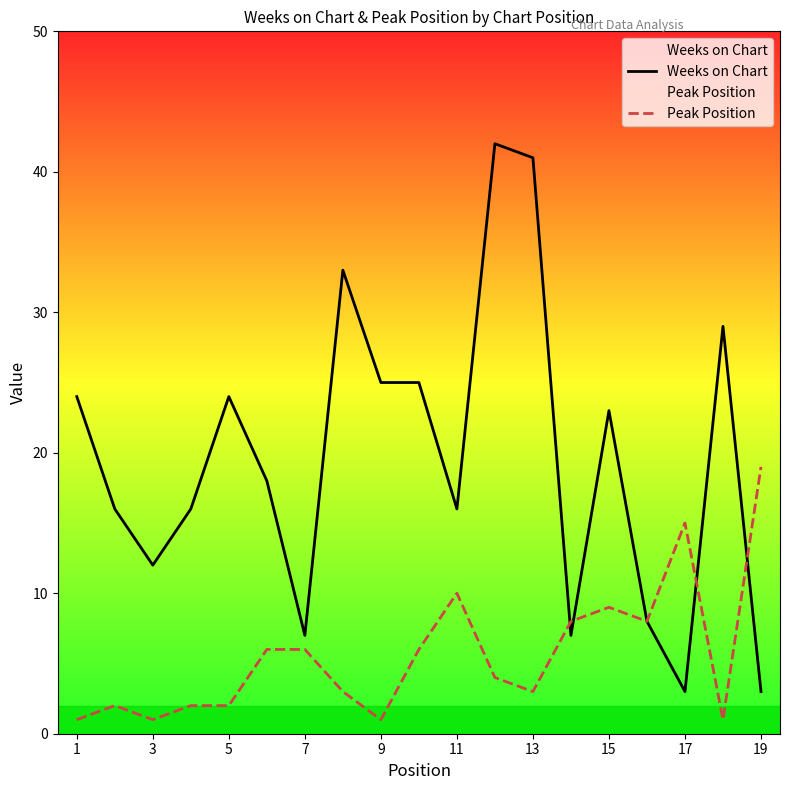

What is the lowest value of the Peak Position series?

1